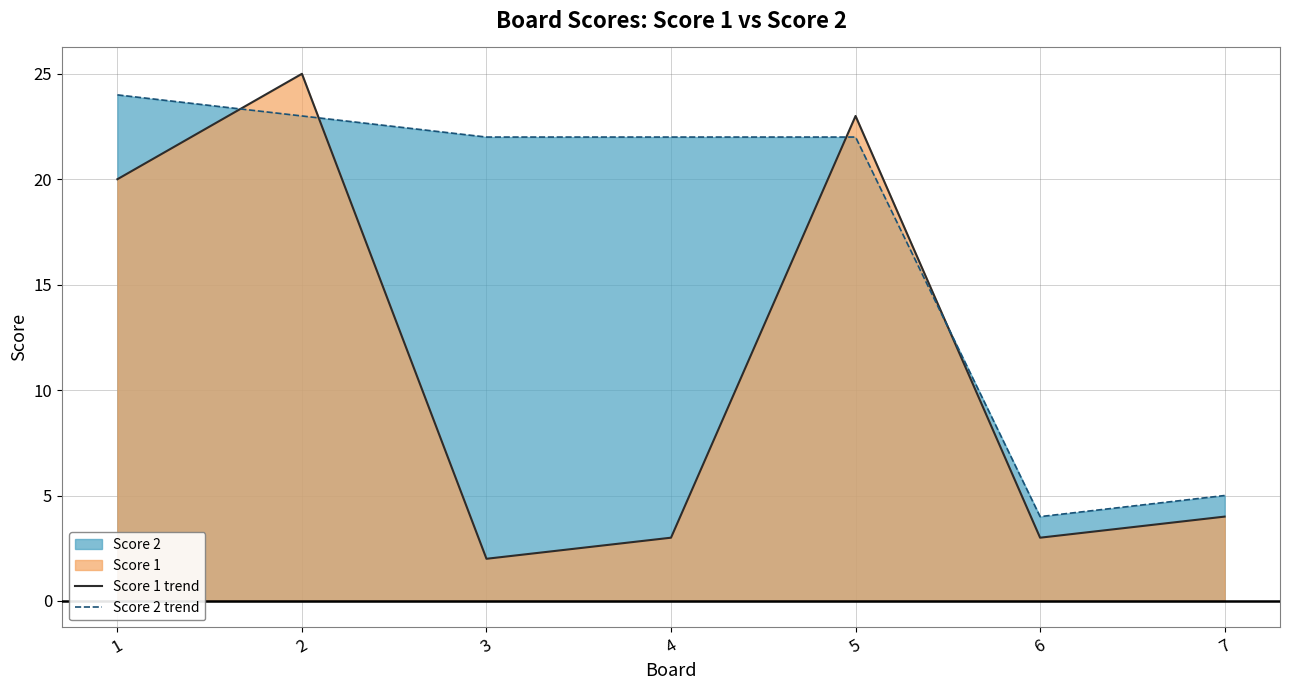

Where is the first local minimum for Score 1 trend?

3